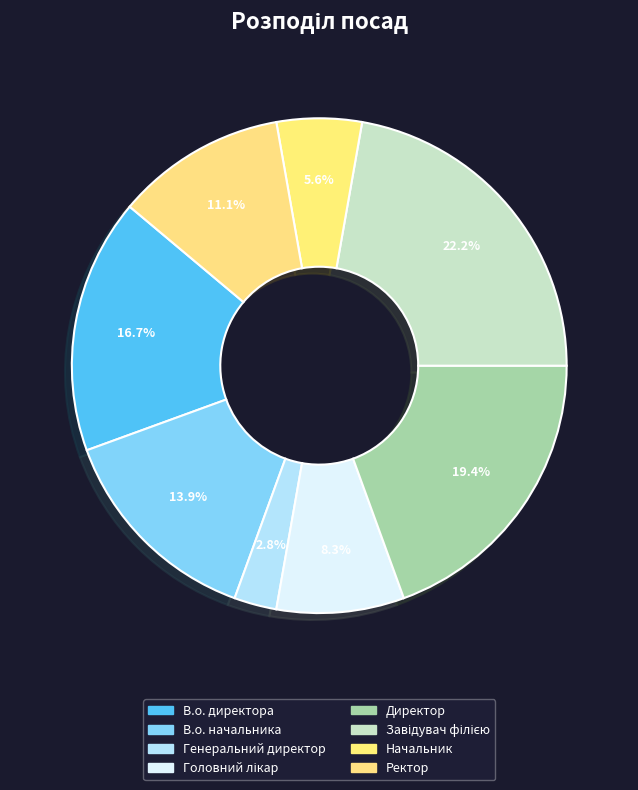

How many segments does this pie chart have?

8